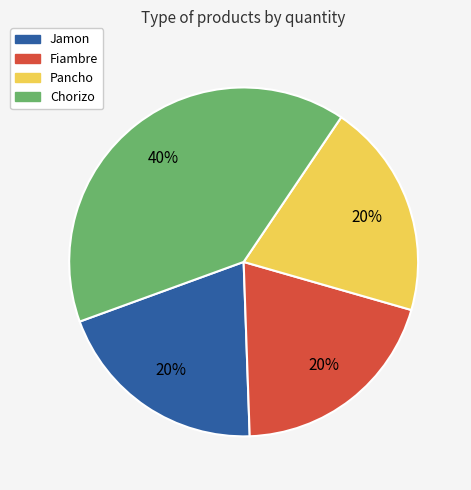

Is there any slice that represents more than half of the pie?

No